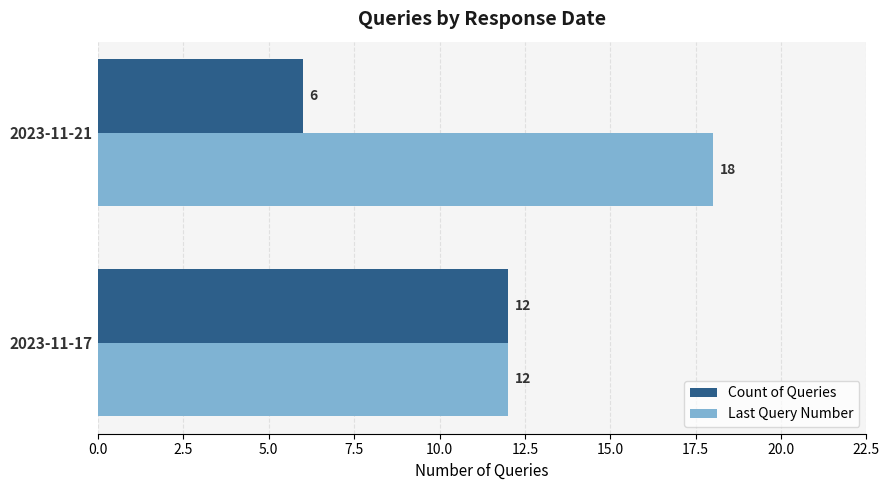

At which category does the chart reach its minimum across all series?

2023-11-21